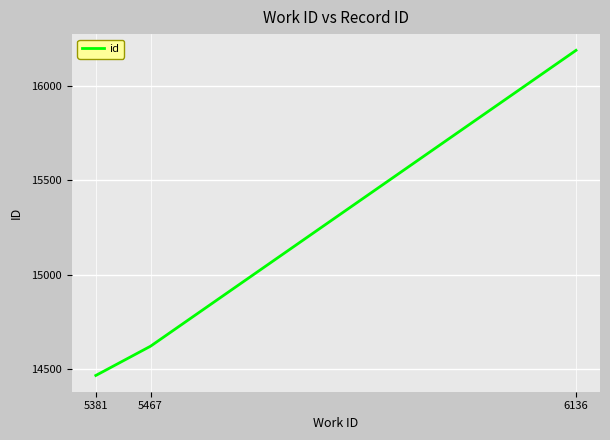

At which category does the chart reach its minimum across all series?

5381